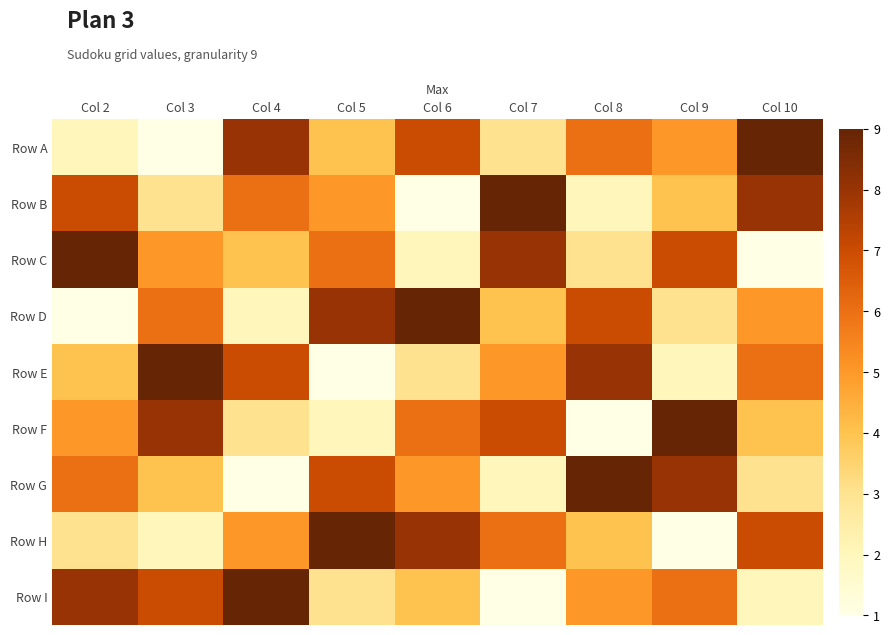

Count the number of categories in the chart.

9